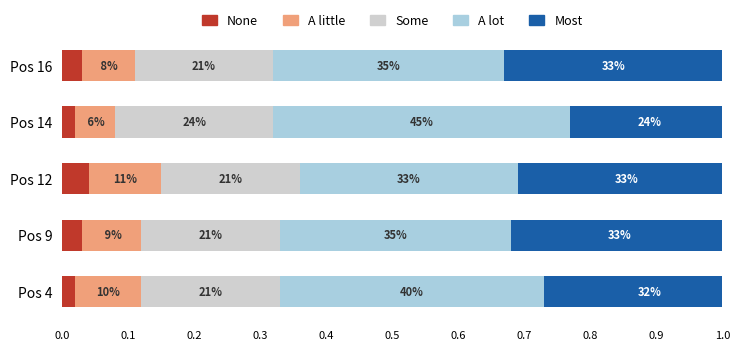

What is the difference between the highest and lowest values at Pos 14?

0.4